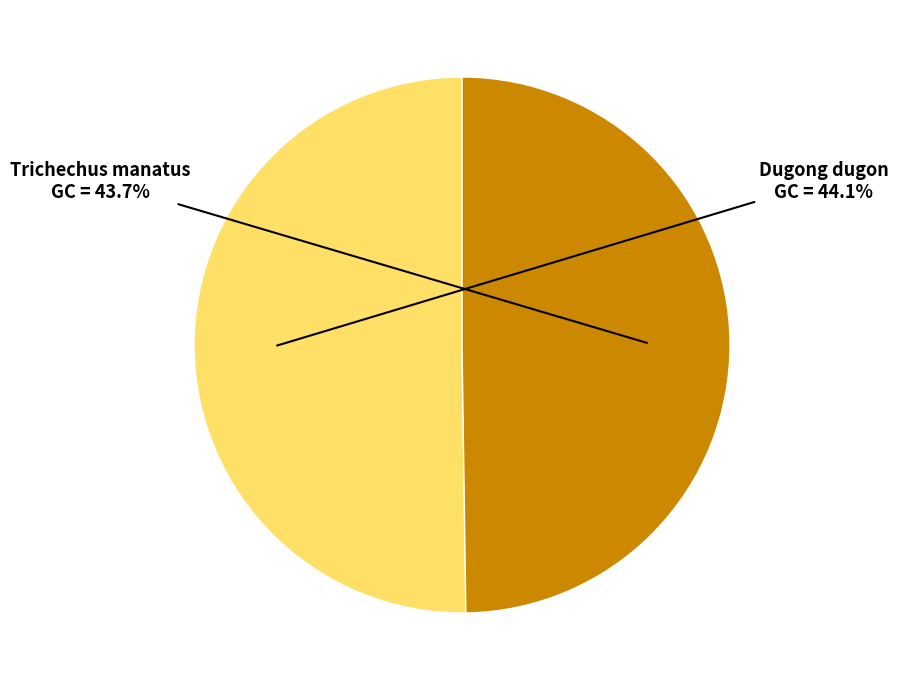

Is there a majority slice in this chart?

Yes